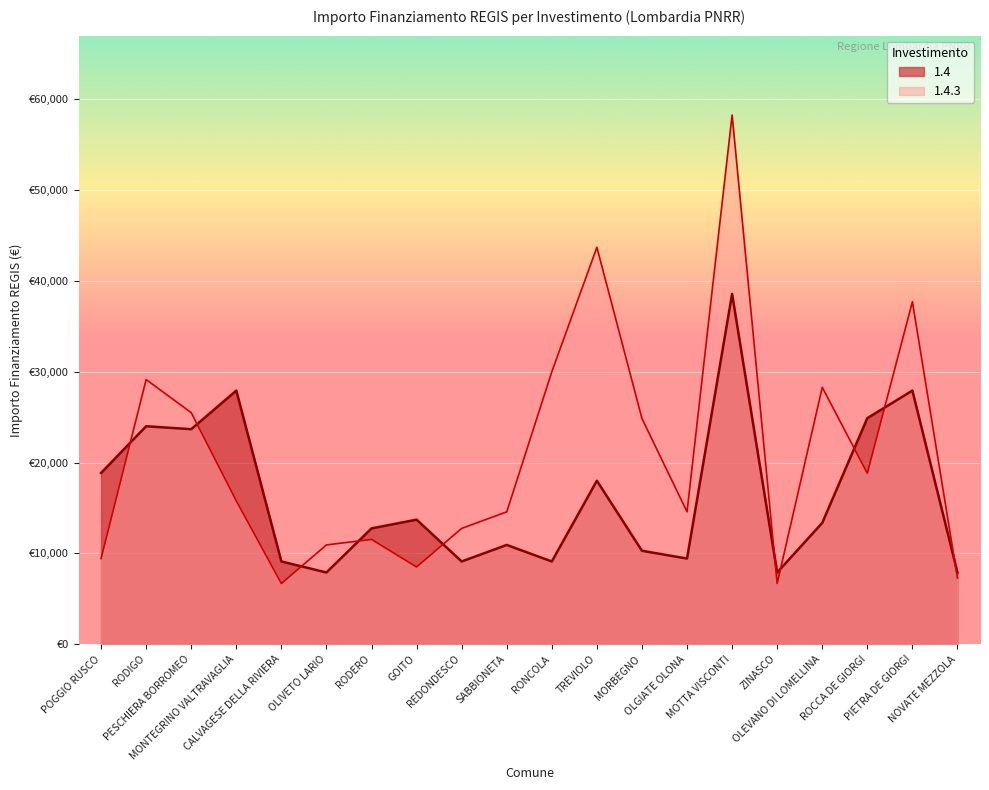

What are all the series names shown in the legend?

1.4, 1.4.3